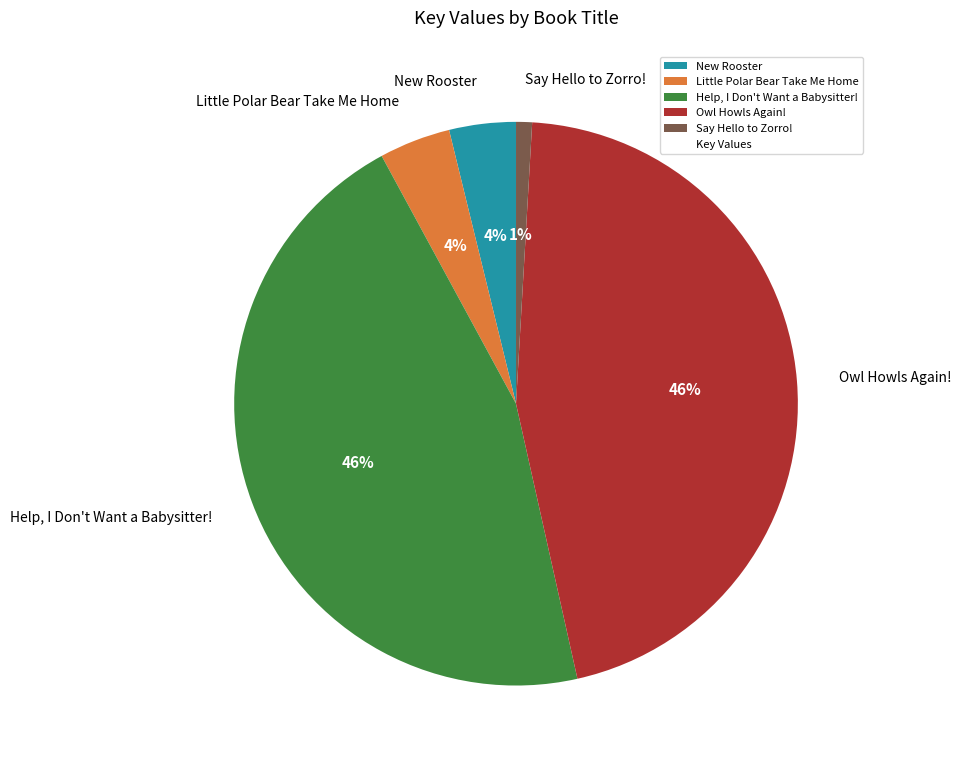

Does any single category account for the majority?

No